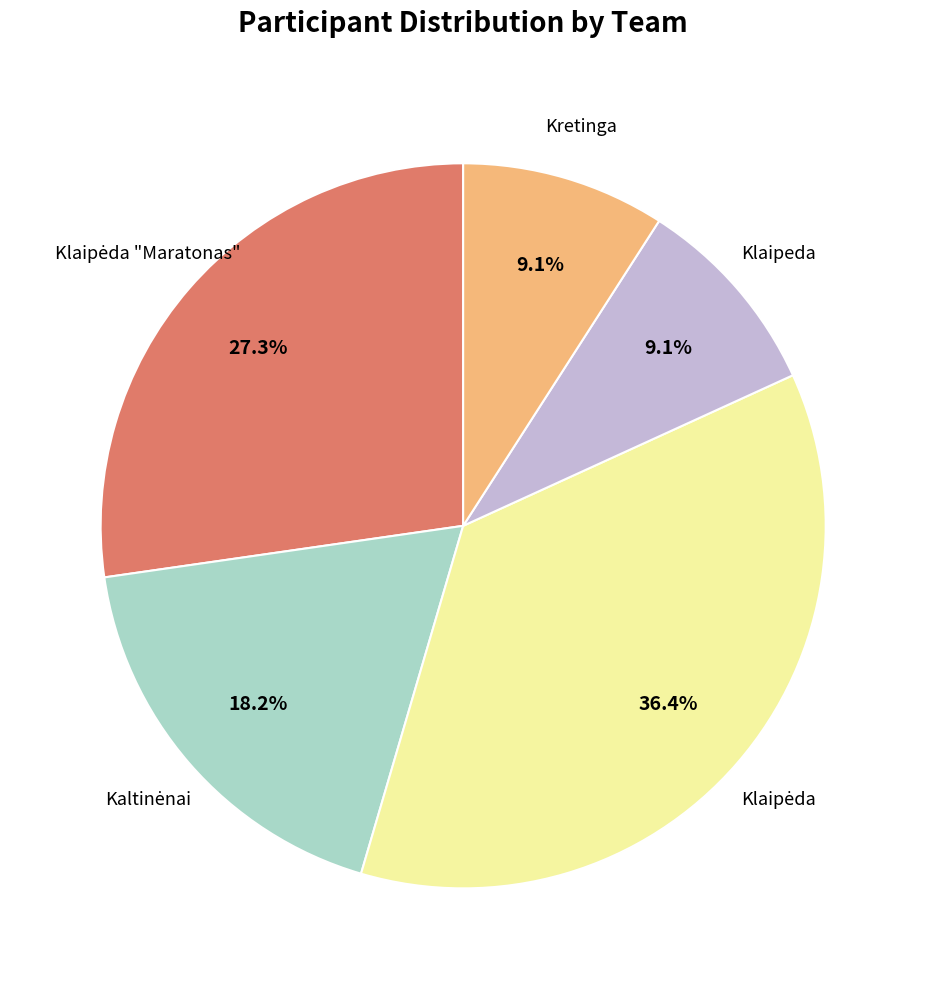

Does any single category account for the majority?

No